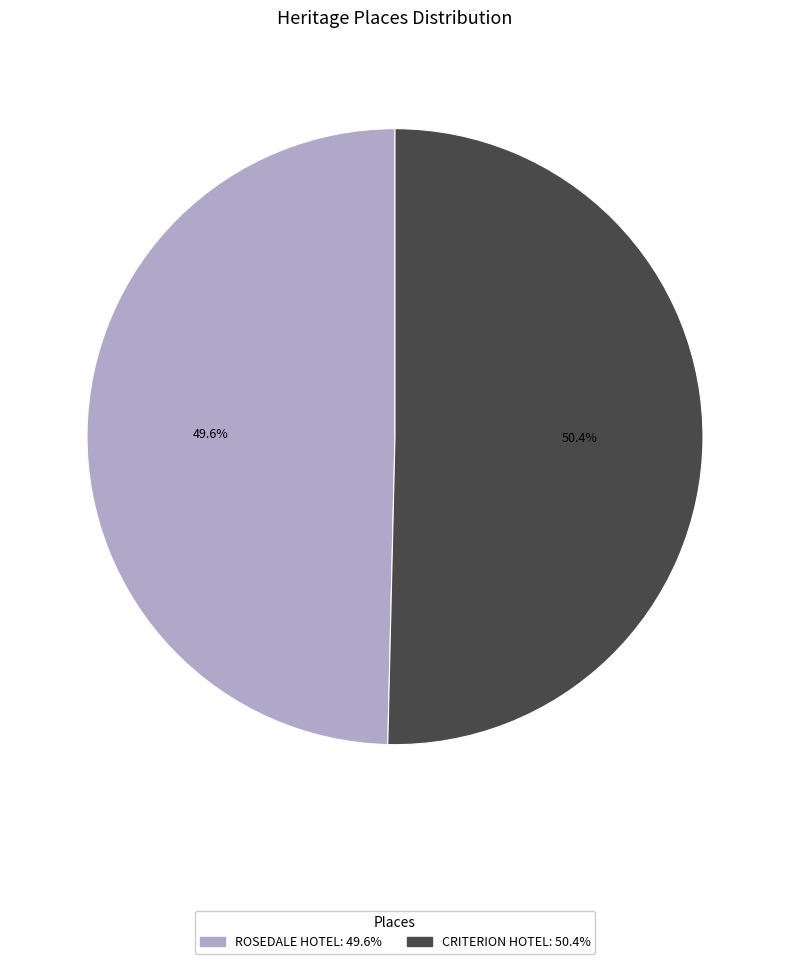

What percentage is NOT represented by CRITERION HOTEL?

49.6%